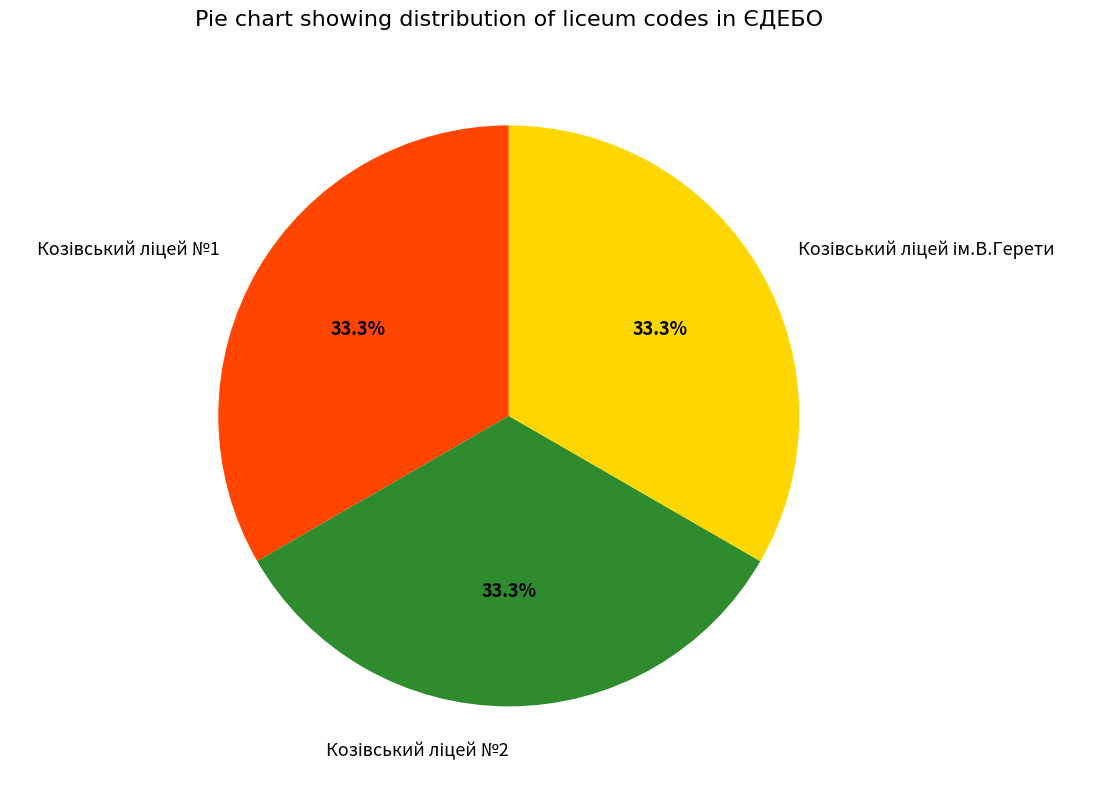

Is there a majority slice in this chart?

No